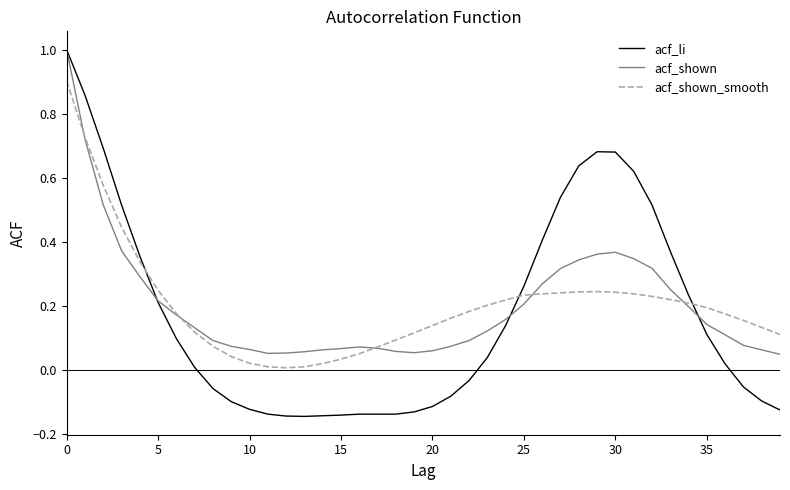

What is the greatest value displayed?

1.0